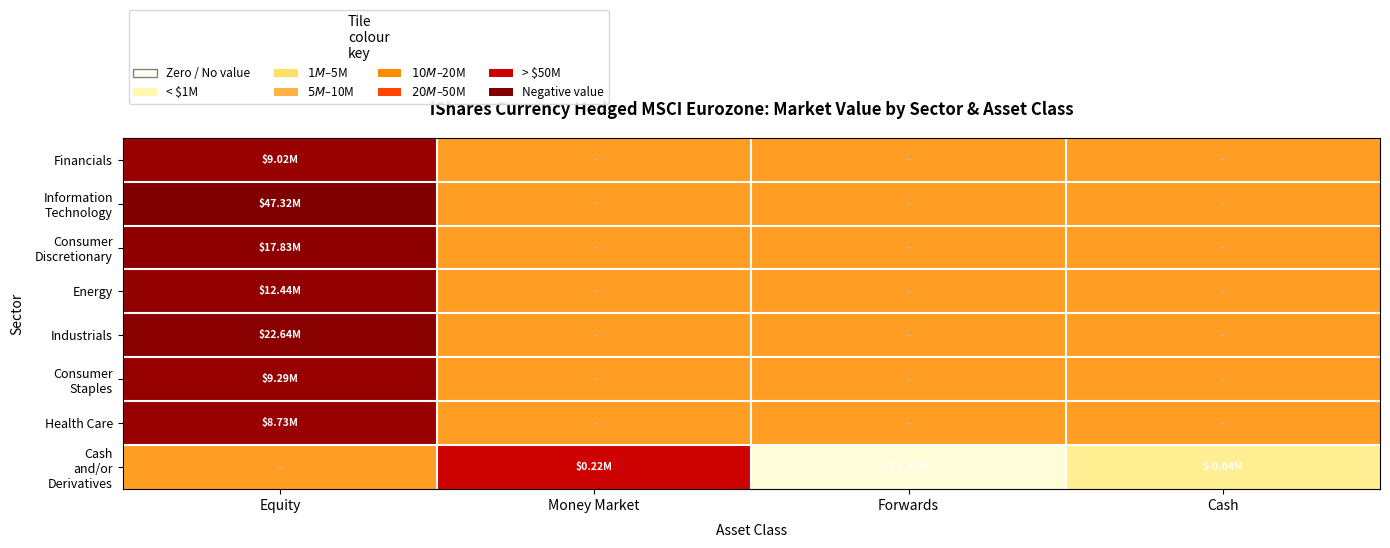

At how many categories does at least one series exceed 0?

4